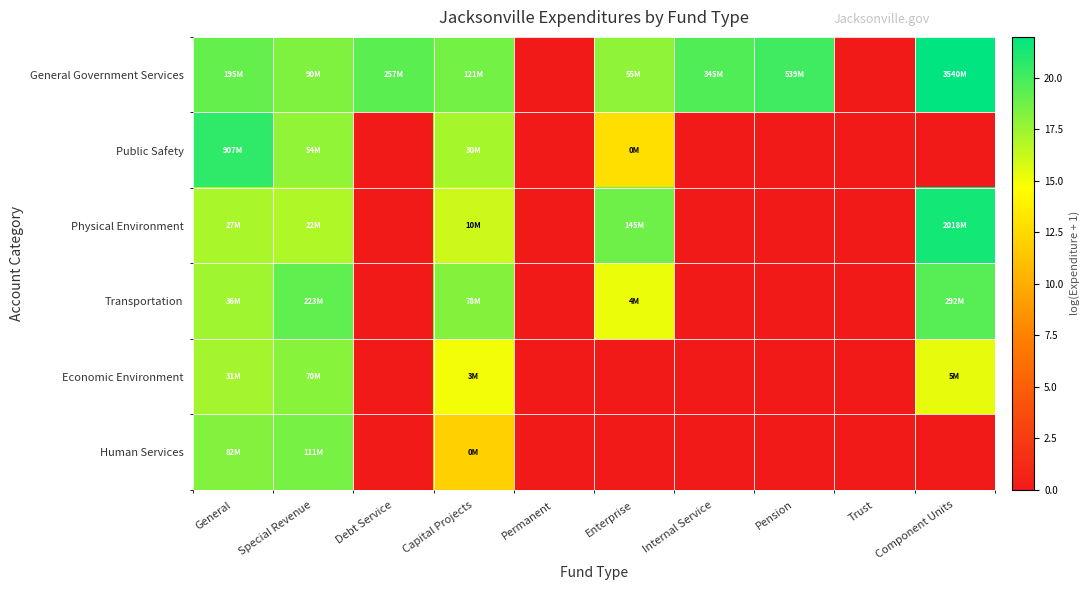

At which category is the sum across all series the highest?

General